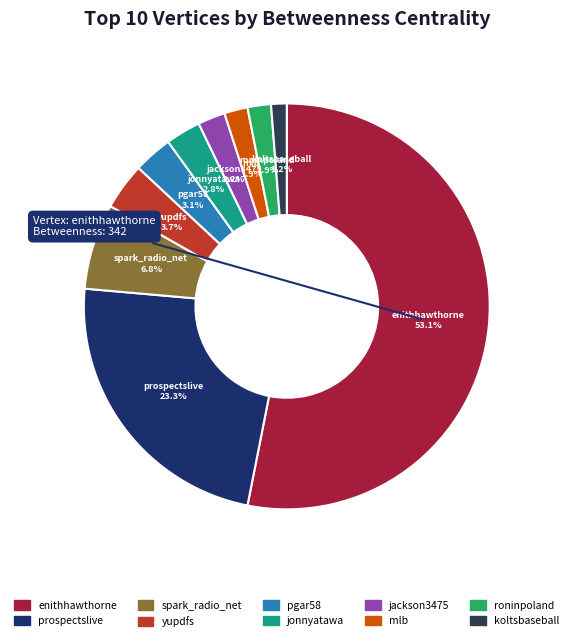

What is the smallest slice in the pie chart?

koltsbaseball